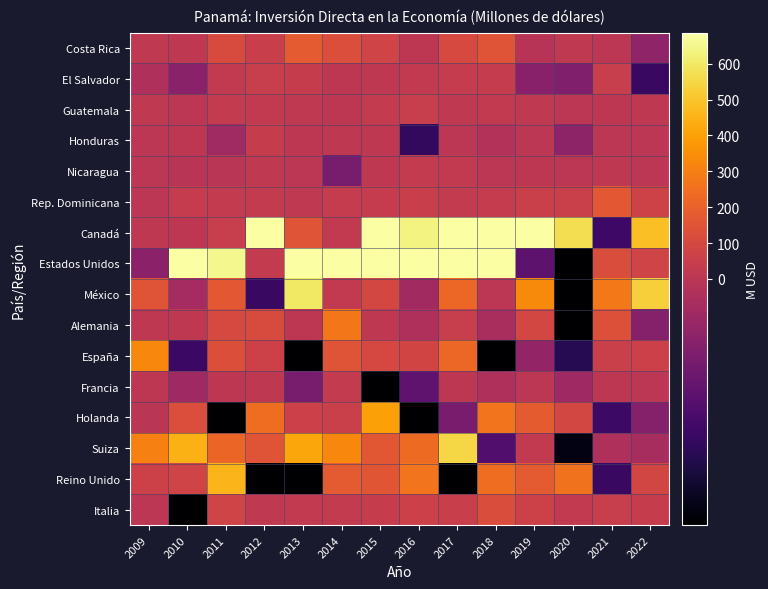

What is the greatest value displayed?

2141.5